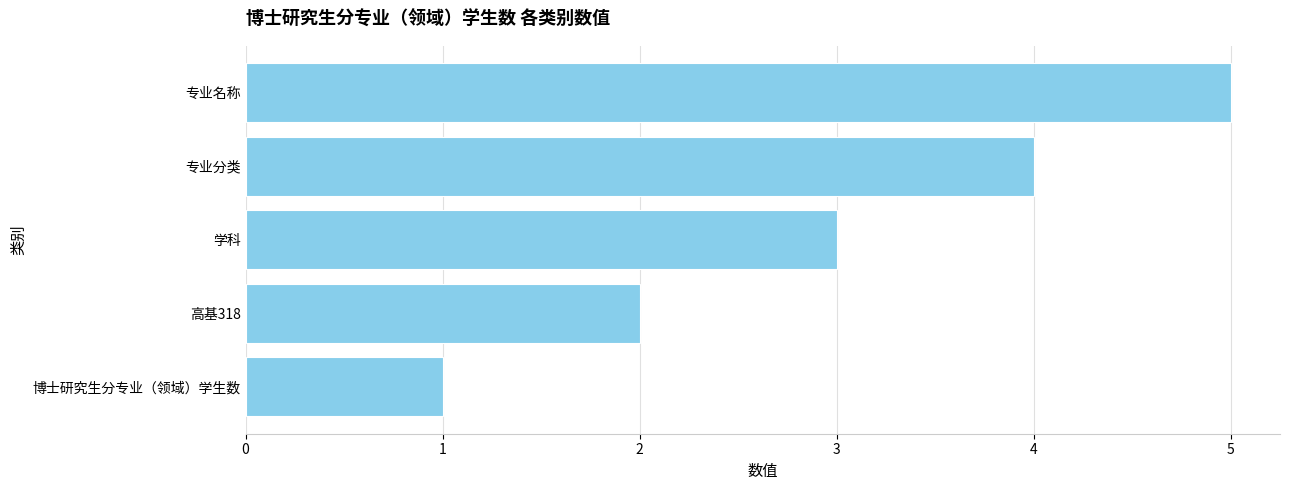

List the labels in order of value, largest first.

专业名称, 专业分类, 学科, 高基318, 博士研究生分专业（领域）学生数